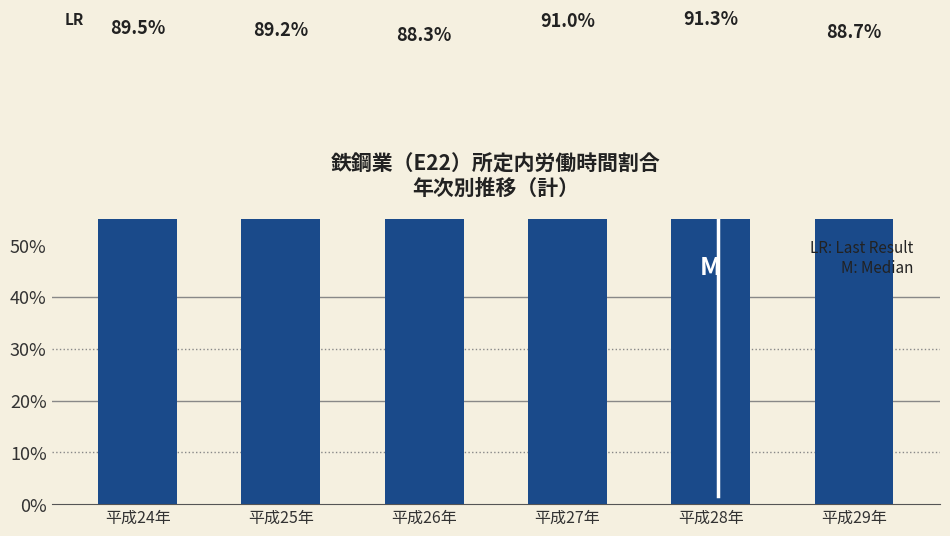

Reading right to left, list all the values displayed in this chart.

平成29年=88.7	平成28年=91.3	平成27年=91.0	平成26年=88.3	平成25年=89.2	平成24年=89.5